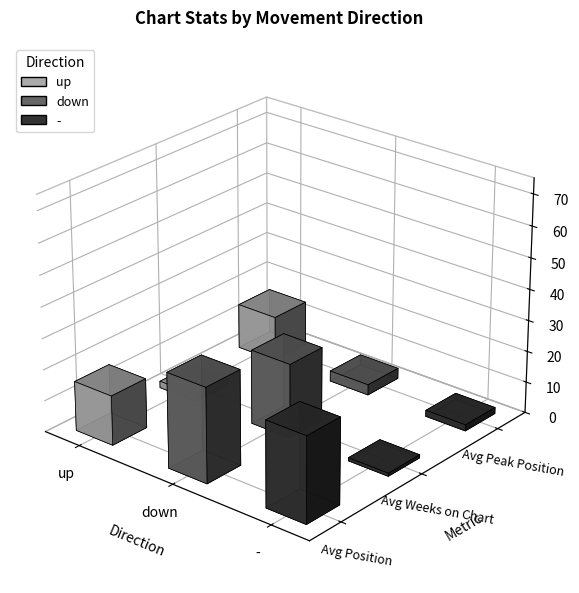

What value does the Avg Weeks on Chart series have at down?

12.3